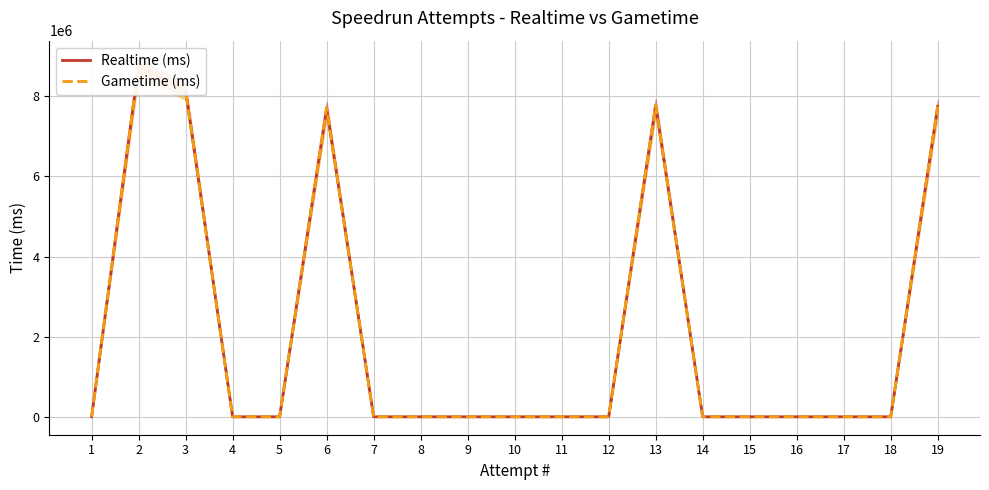

True or false: Gametime (ms) and Realtime (ms) cross at least once.

False